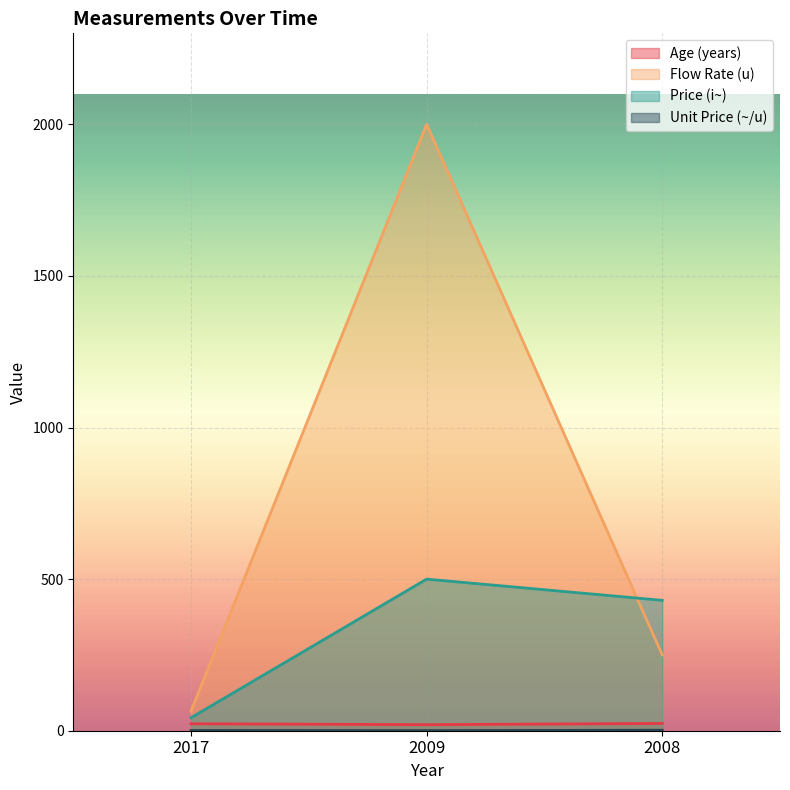

The Unit Price (~/u) series shows 2.4 at 2008. True or false?

False